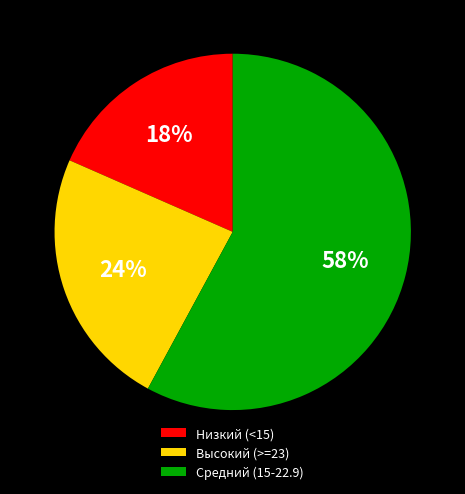

Is the sum of Средний (15-22.9) and Низкий (<15) greater than half?

Yes